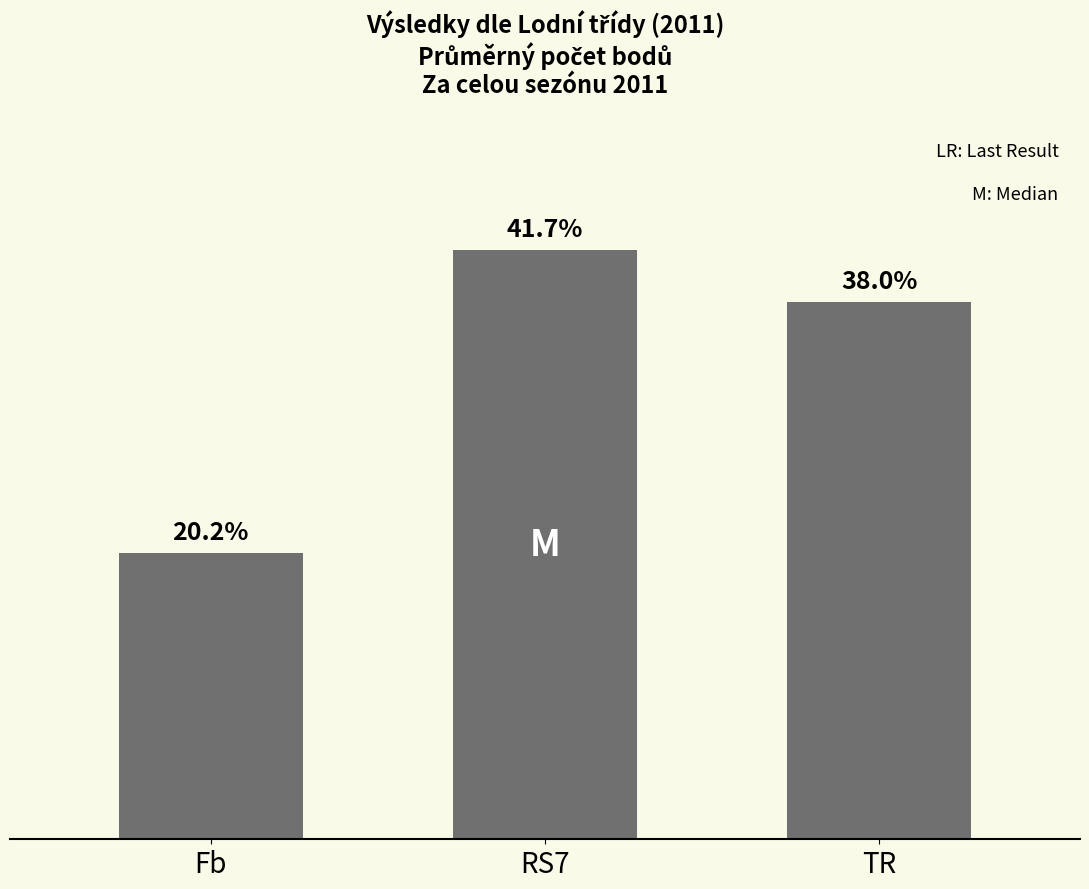

Which label corresponds to the largest value in the chart?

RS7